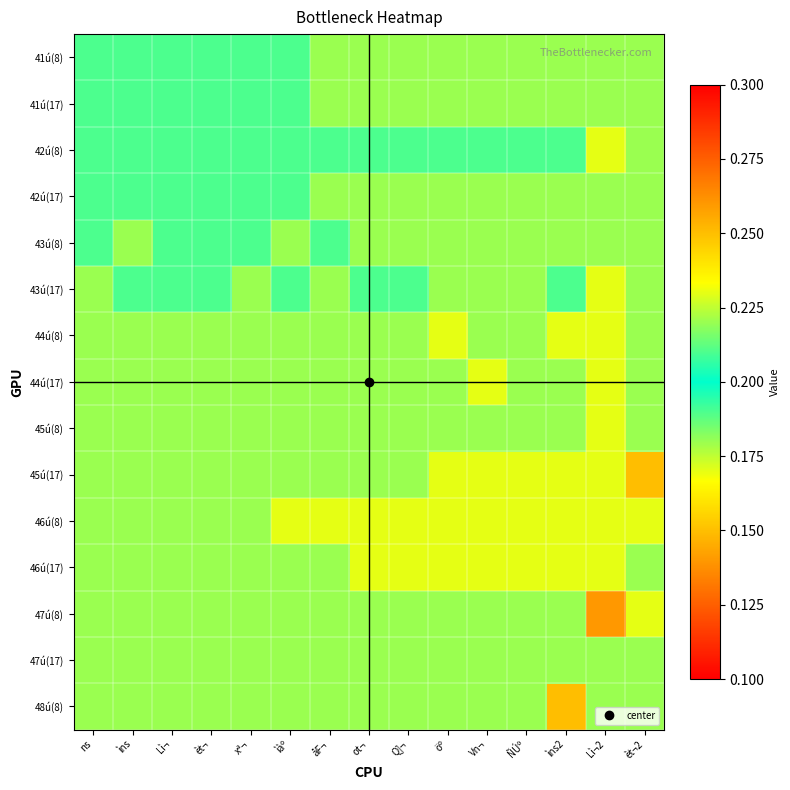

What is the total value across all series at ns?

2.8